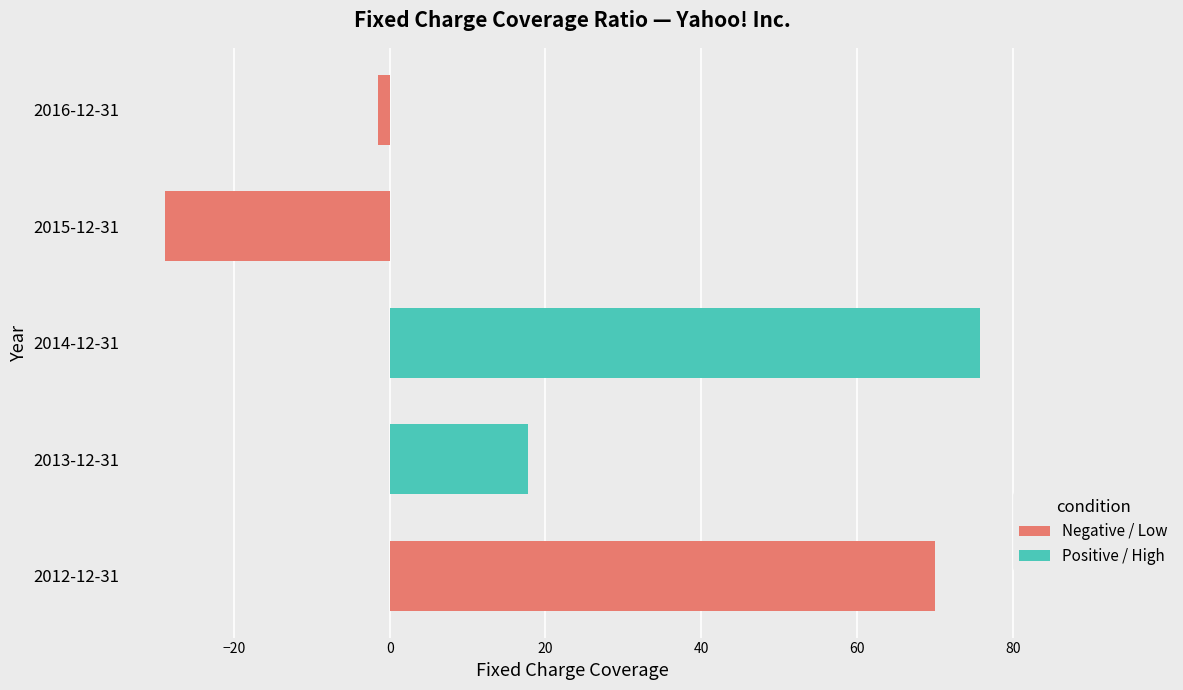

What is the smallest value displayed?

-28.8